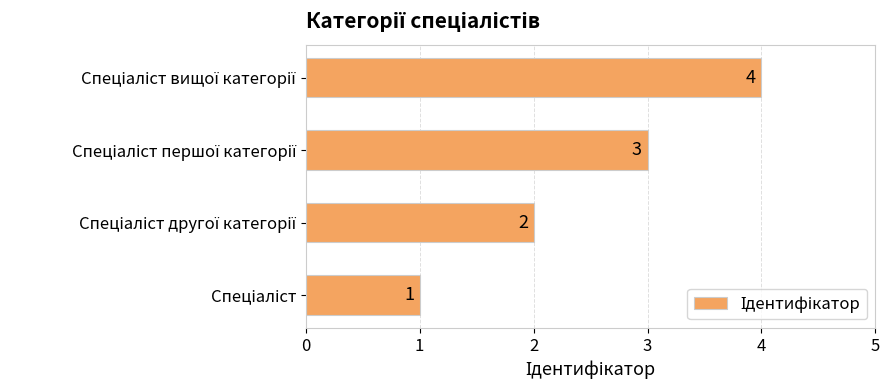

What is the greatest value displayed?

4